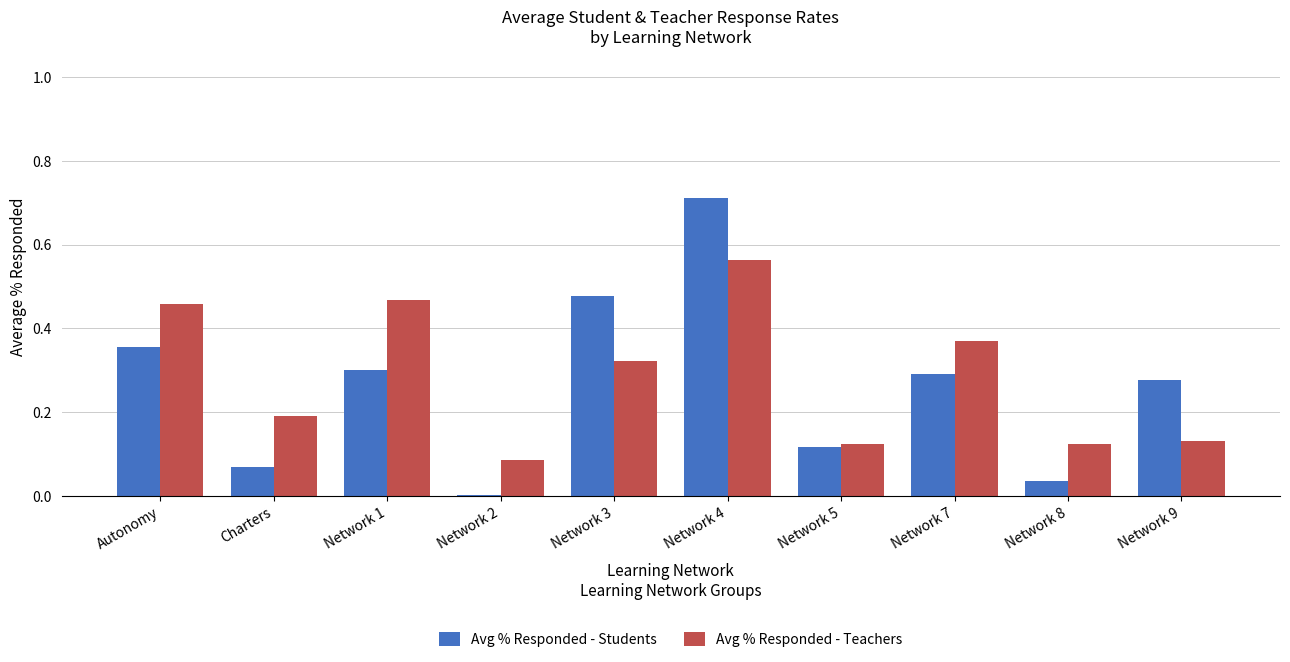

Which series has the largest total across all categories?

Avg % Responded - Teachers